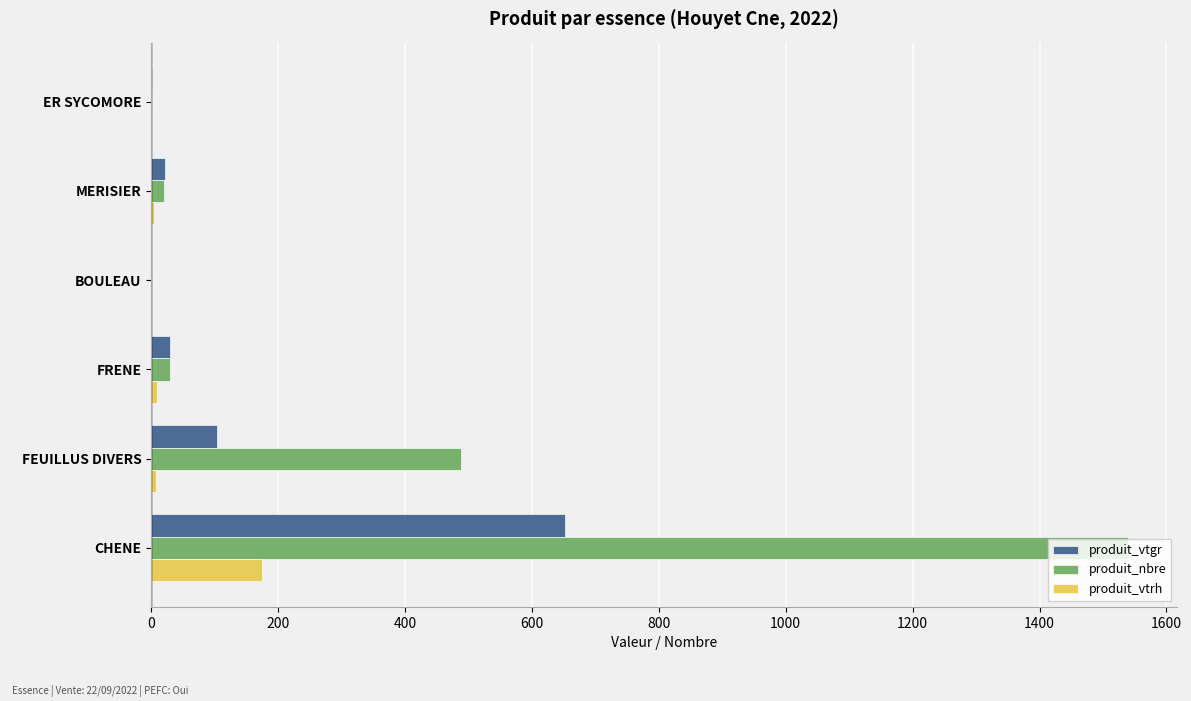

Count the number of categories in the chart.

6